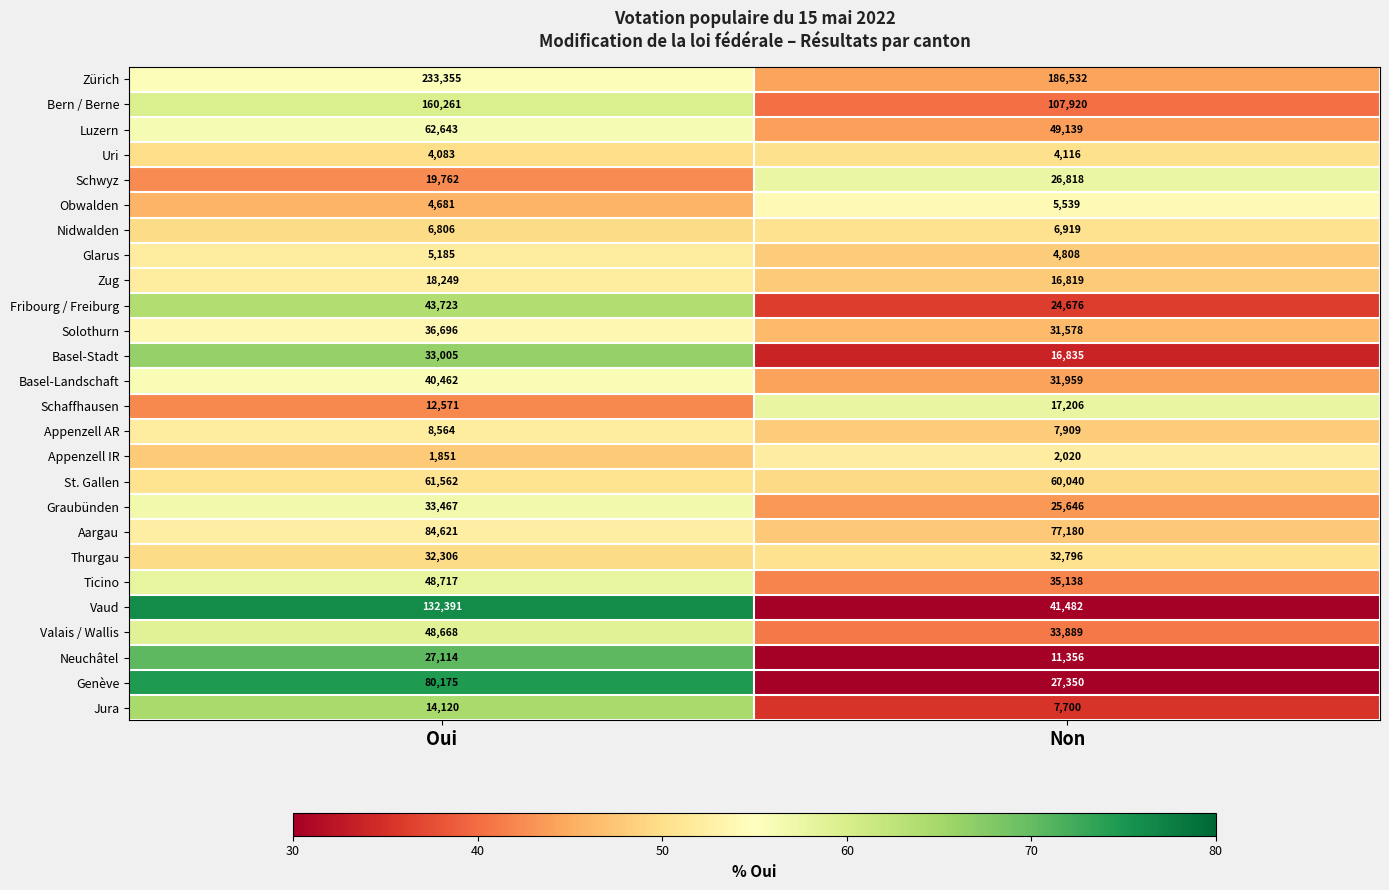

Where is Obwalden nearest to the value 5110?

Oui